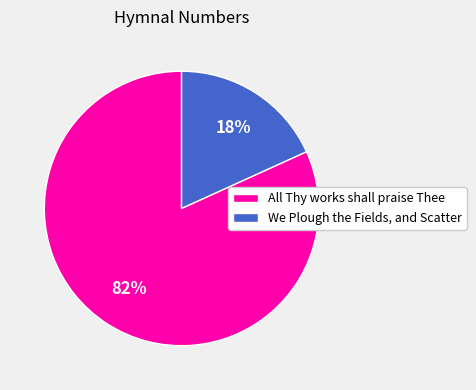

True or false: We Plough the Fields, and Scatter accounts for 8% of the total.

False